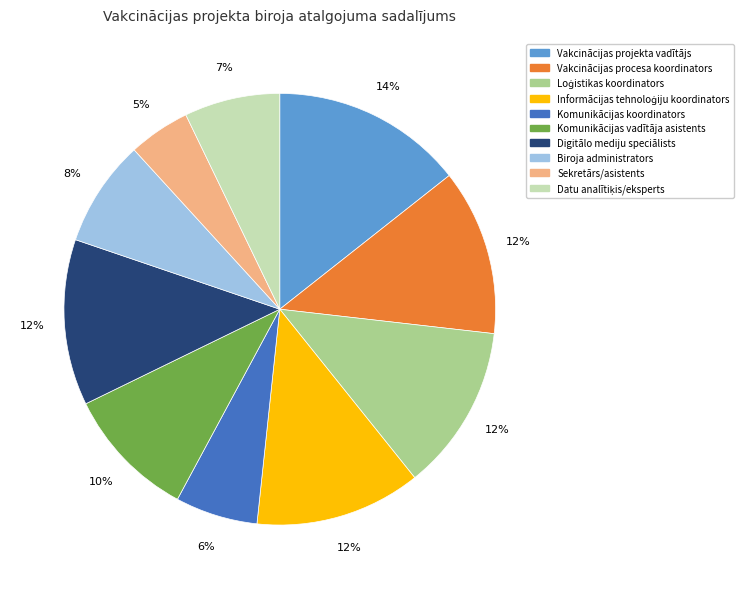

To the nearest percent, what is the combined percentage of Vakcinācijas procesa koordinators and Vakcinācijas projekta vadītājs?

27%